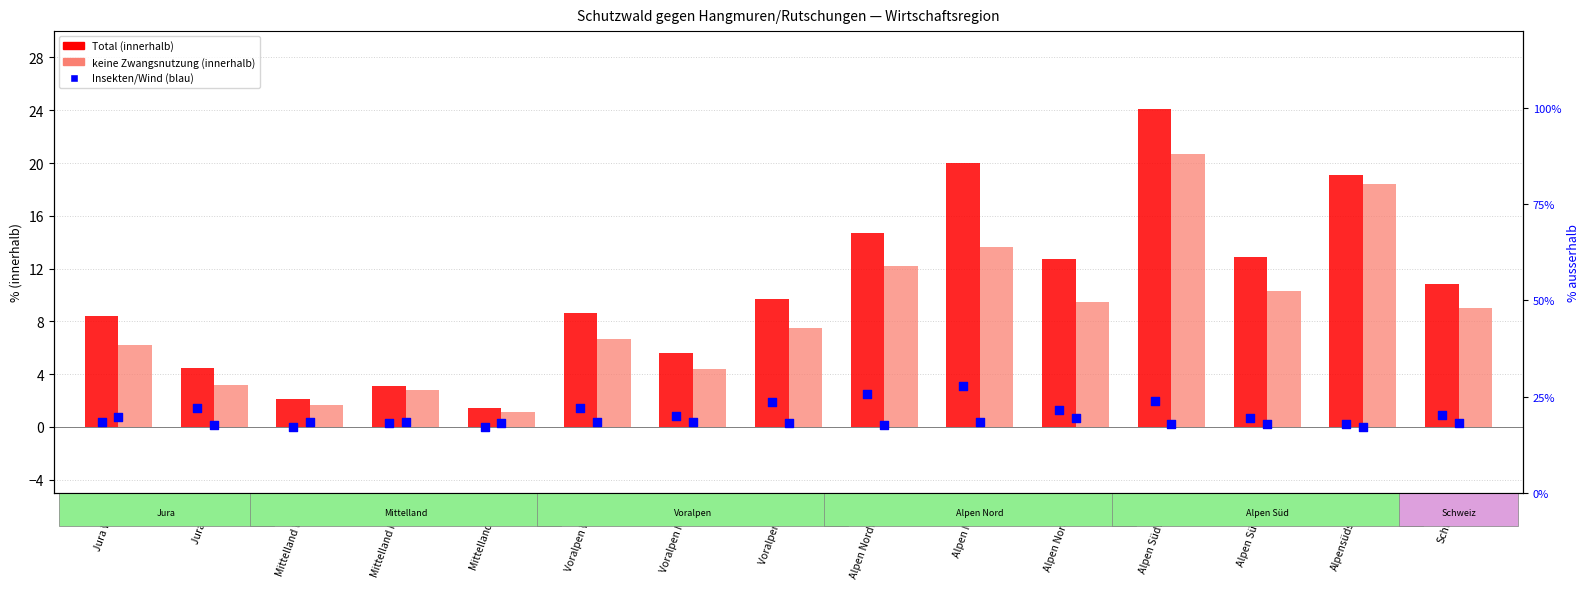

Which series has the largest total across all categories?

Total (innerhalb)